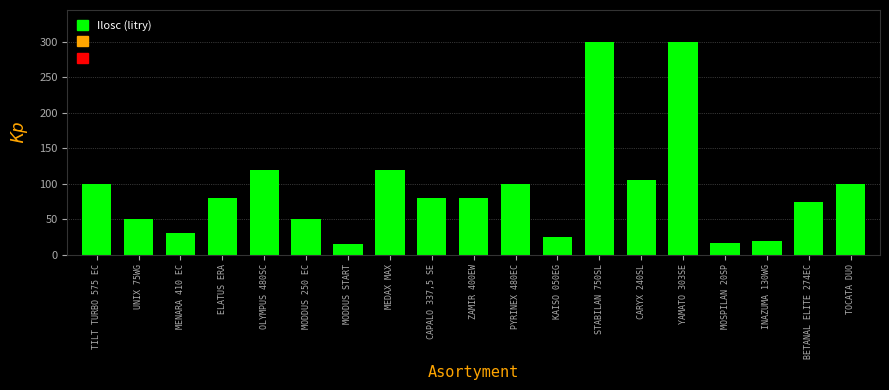

Is it true that the value at STABILAN 750SL is 431?

False